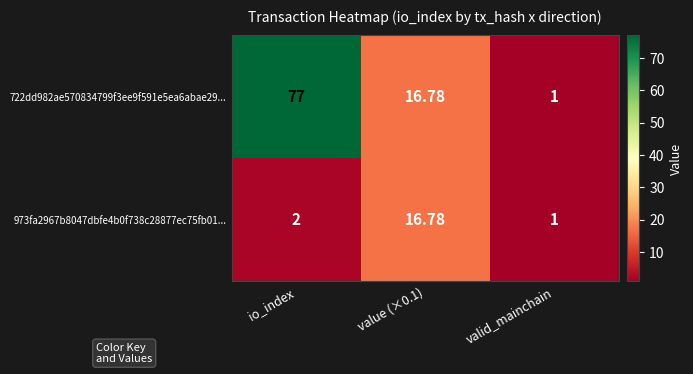

What is the spread (max minus min) of values at io_index?

75.0